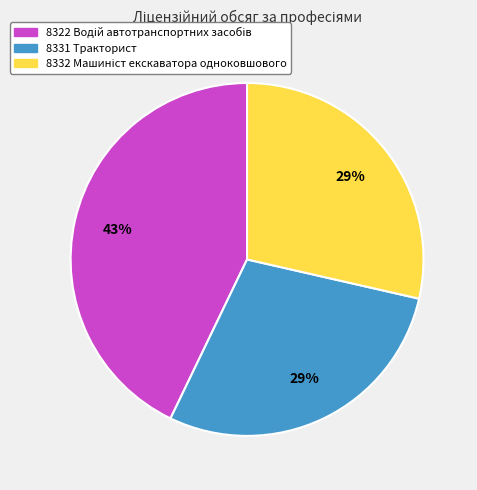

Is there any slice that represents more than half of the pie?

No